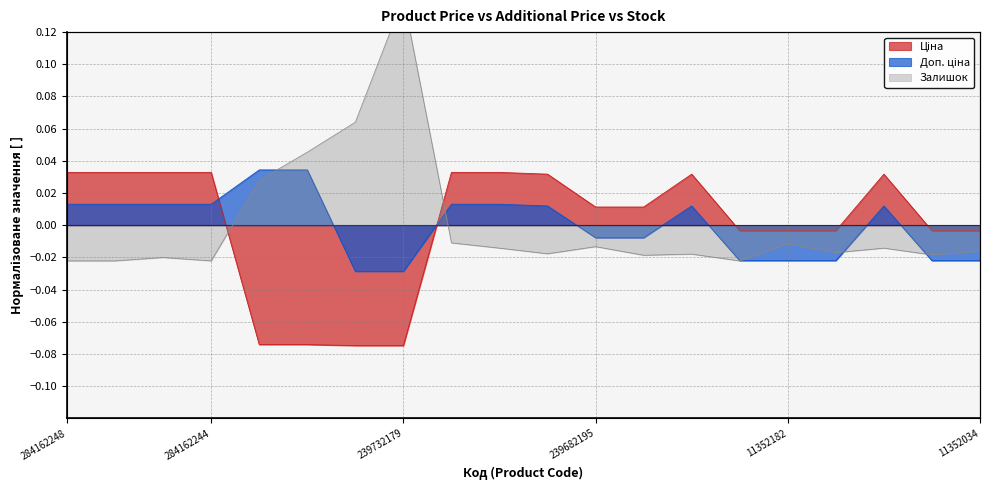

Where is the data nearest to the value 0?

8